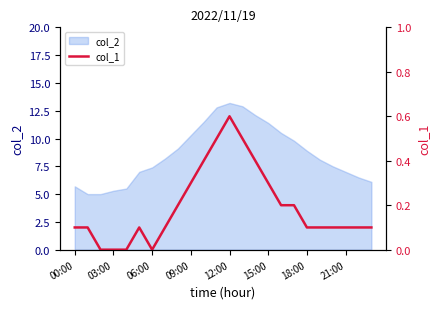

What is the minimum value for col_2?

5.0